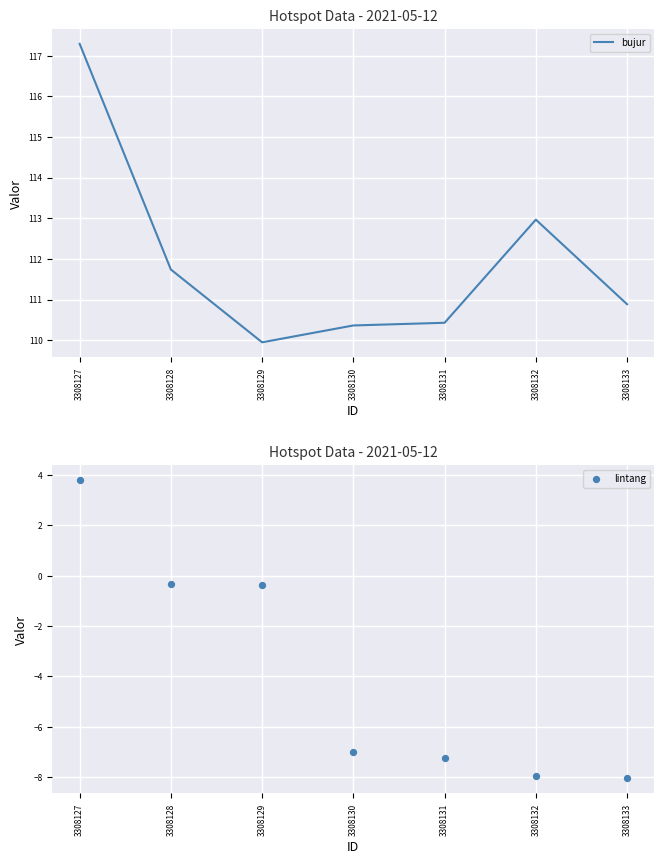

What are all the series names shown in the legend?

bujur, lintang